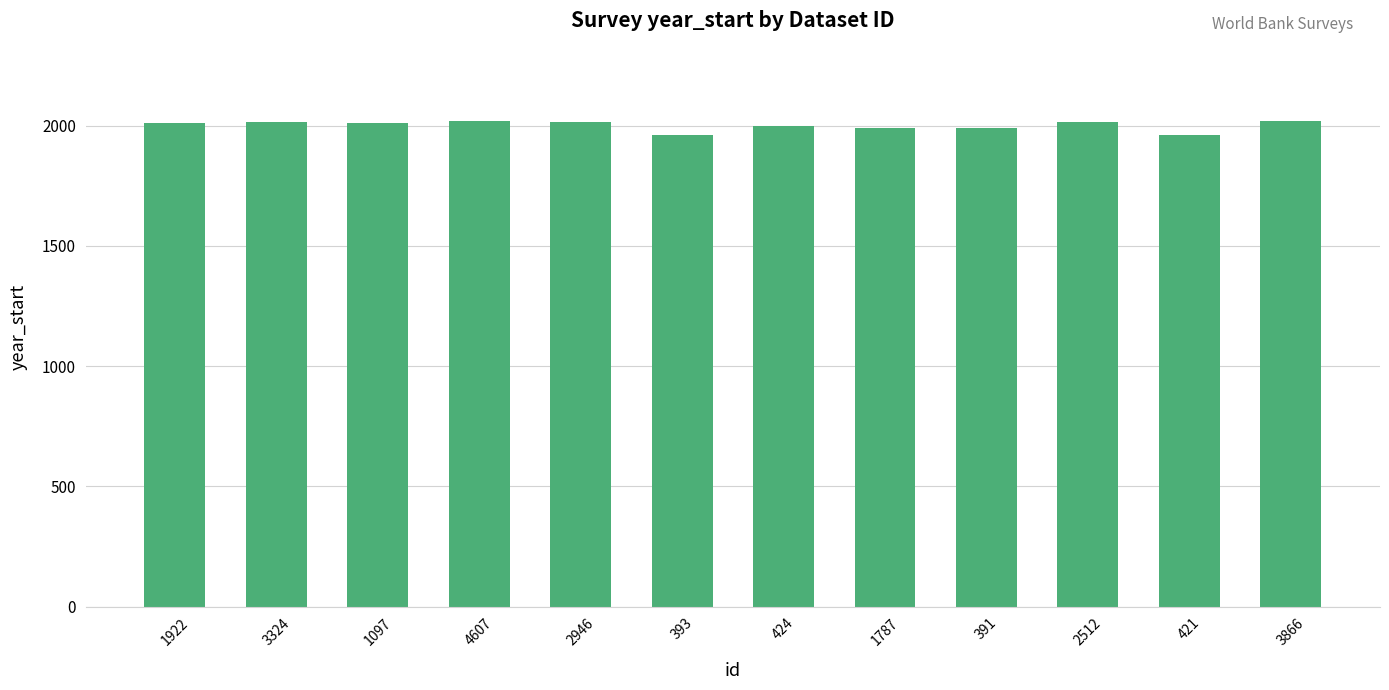

What is the difference between the values at 4607 and 421?

60